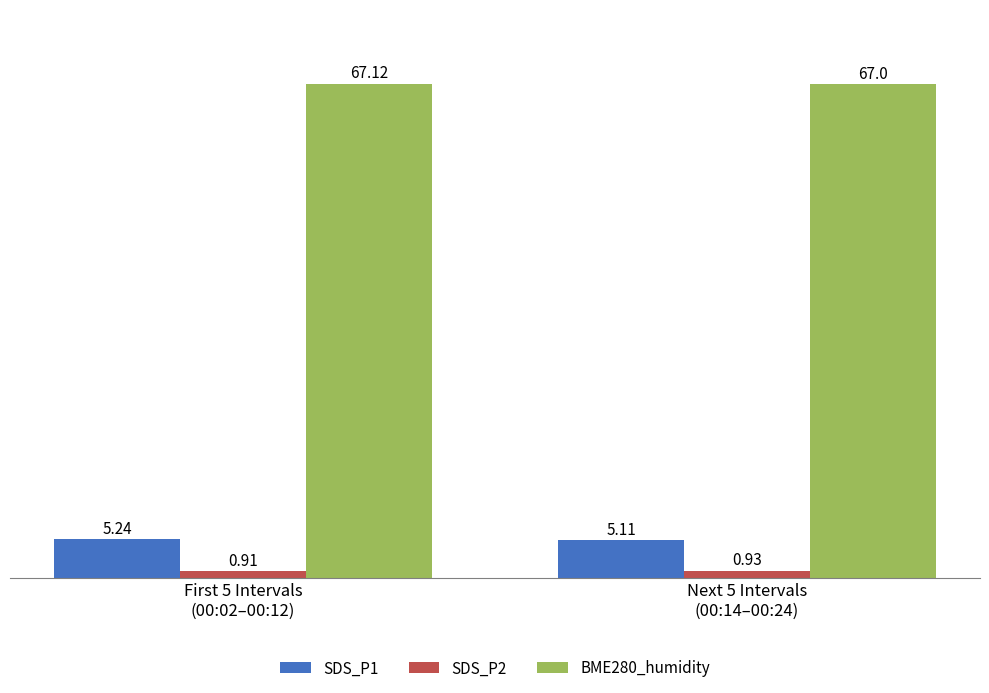

What is the label of the 1st bar from the right?

Next 5 Intervals
(00:14–00:24)